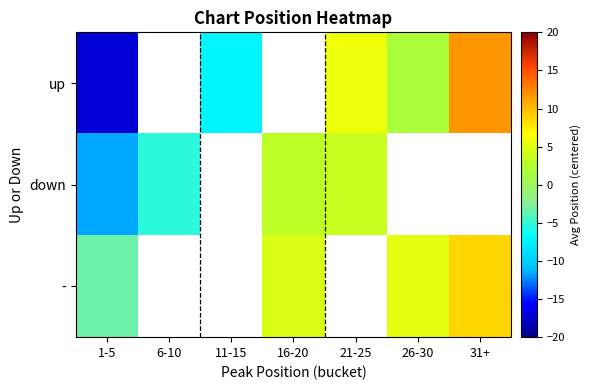

Which series has the largest range (max minus min)?

up